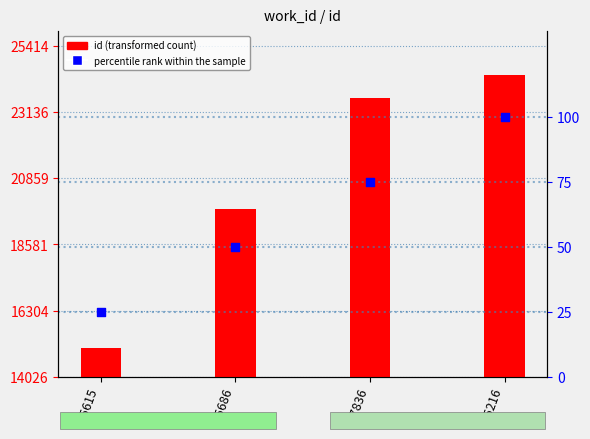

Which series reaches the maximum Y coordinate?

id (transformed count)